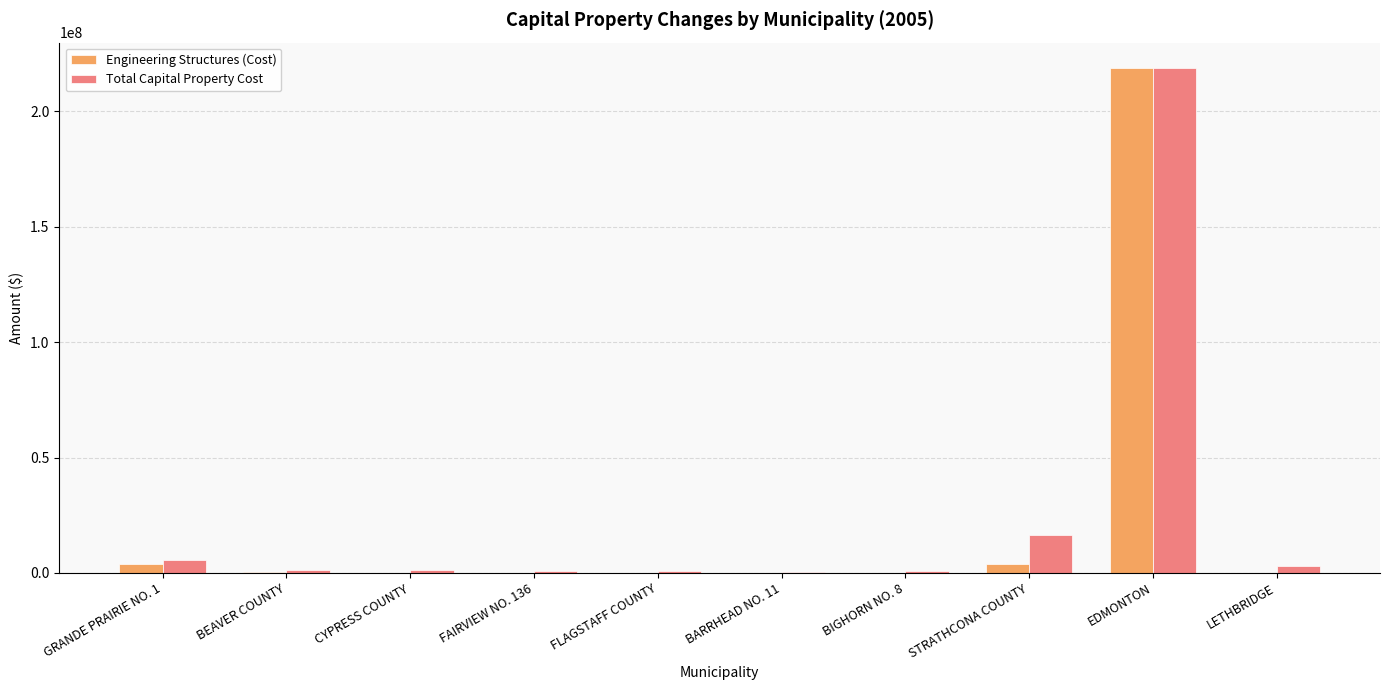

Where does the Engineering Structures (Cost) series first go above 147000?

GRANDE PRAIRIE NO. 1